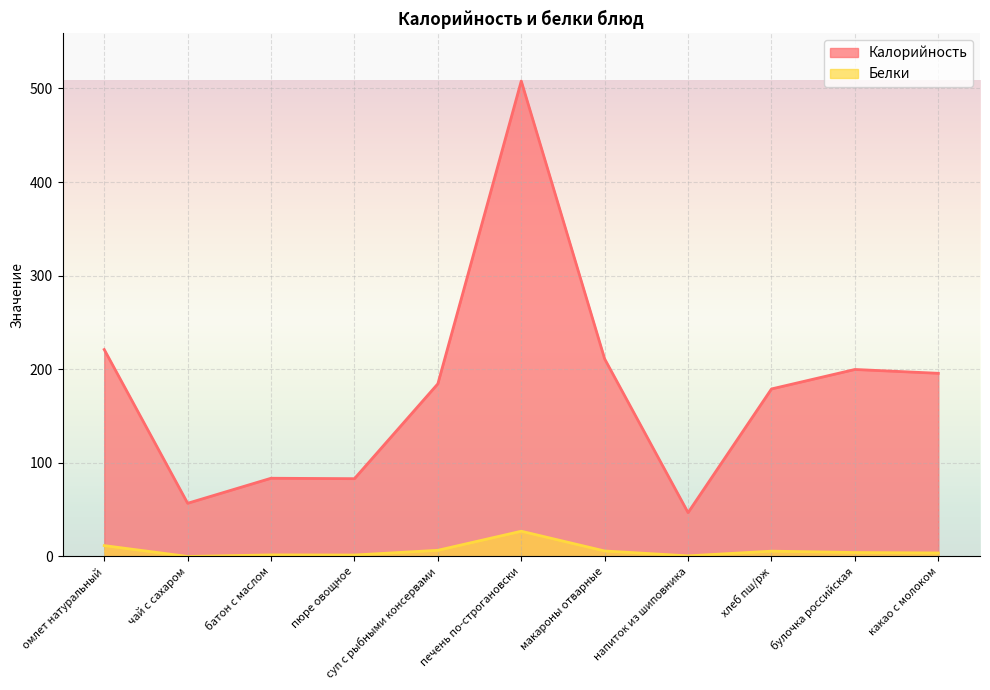

True or false: Белки and Калорийность intersect in this chart.

False